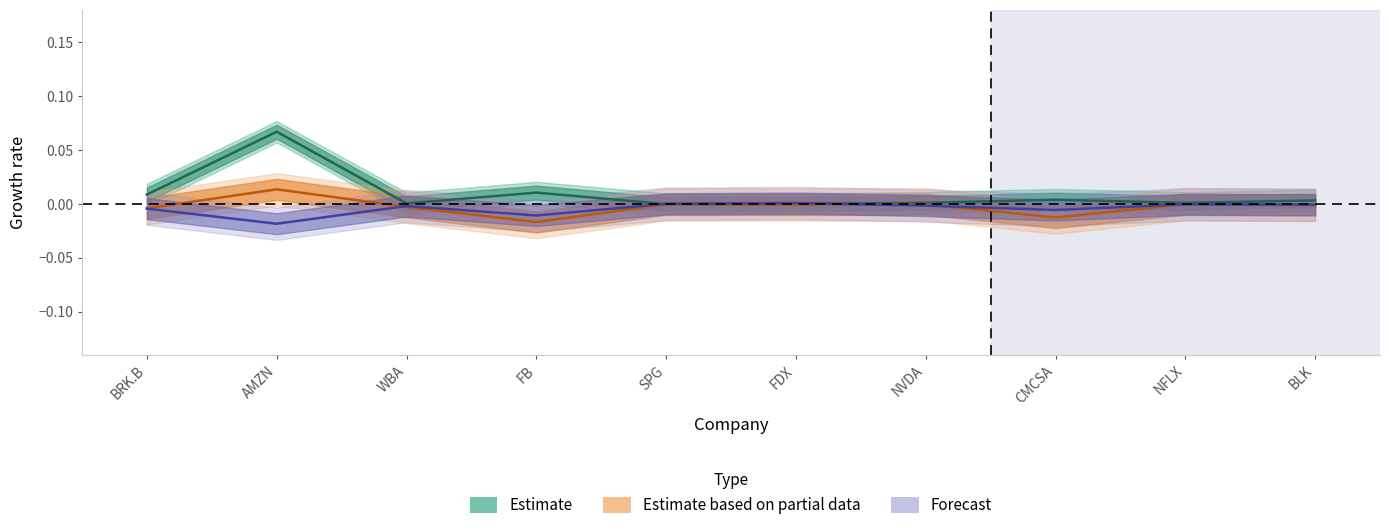

Is this an area chart (filled region under the line)?

No